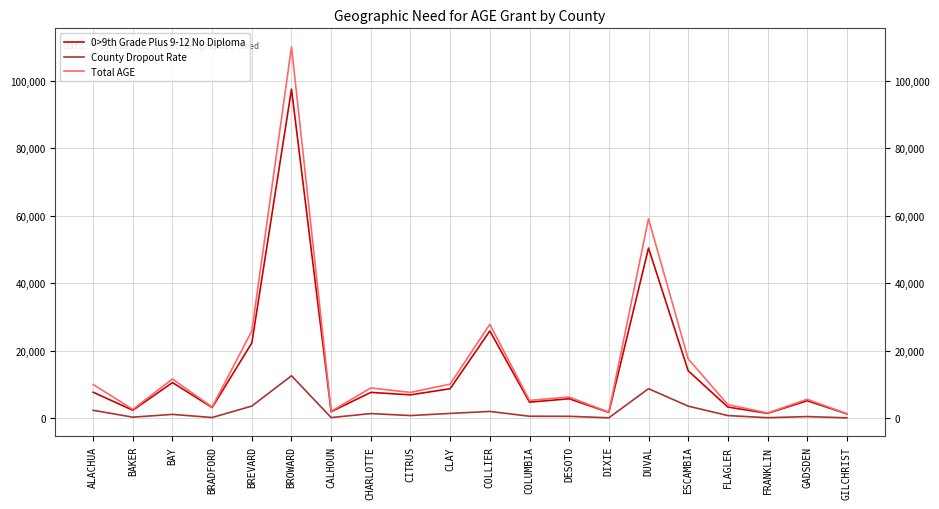

Is it true that Total AGE equals 3979 at FLAGLER?

True